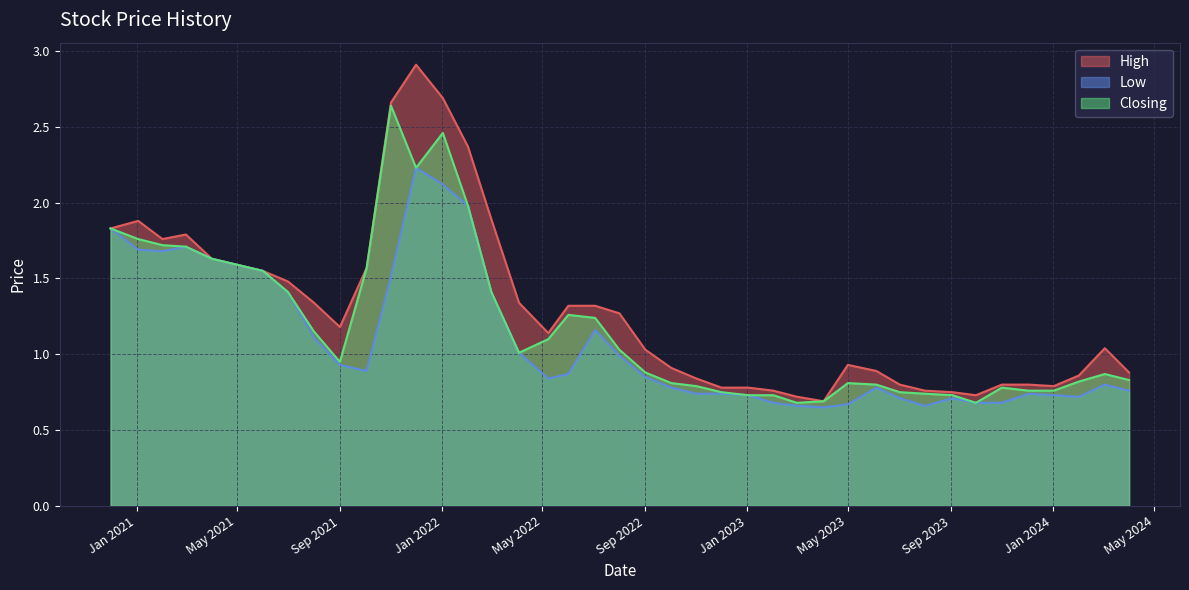

Which series has the widest spread of values?

High